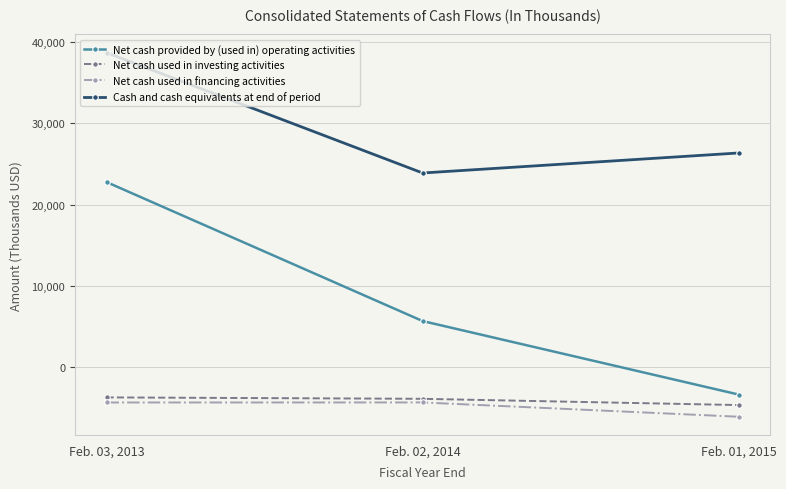

Does the chart display data point markers on the line(s)?

Yes